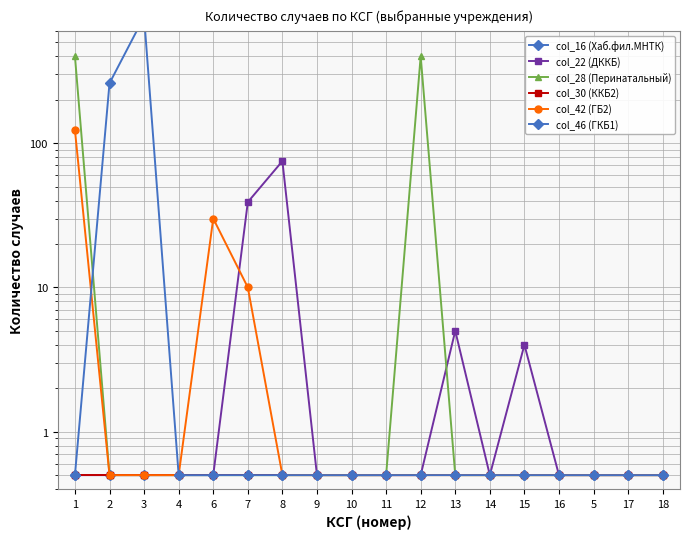

The value of col_30 (ККБ2) at 8 is 0.5. True or false?

True